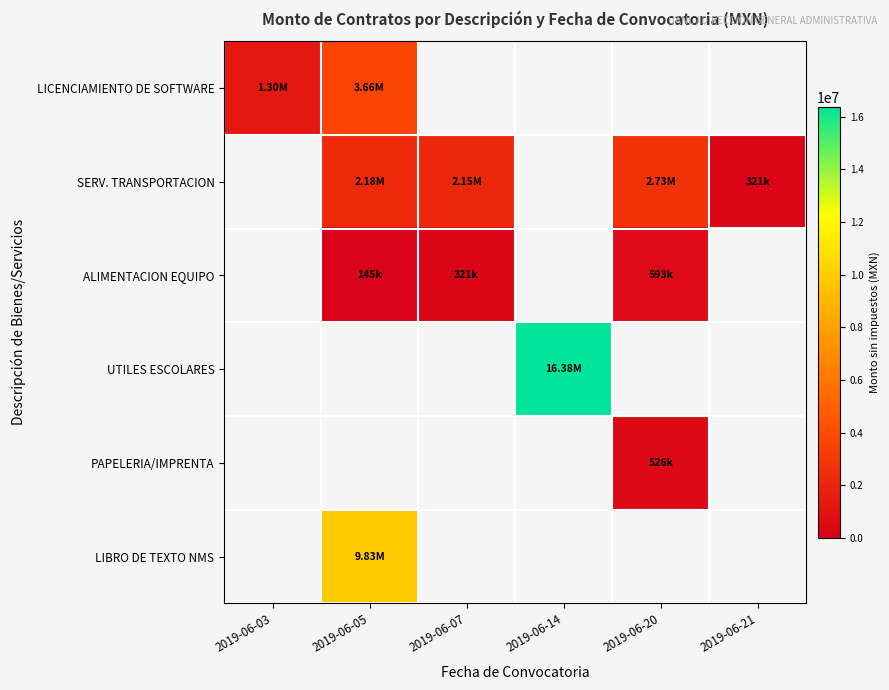

What value does the LIBRO DE TEXTO NMS series have at 2019-06-05?

9833800.0